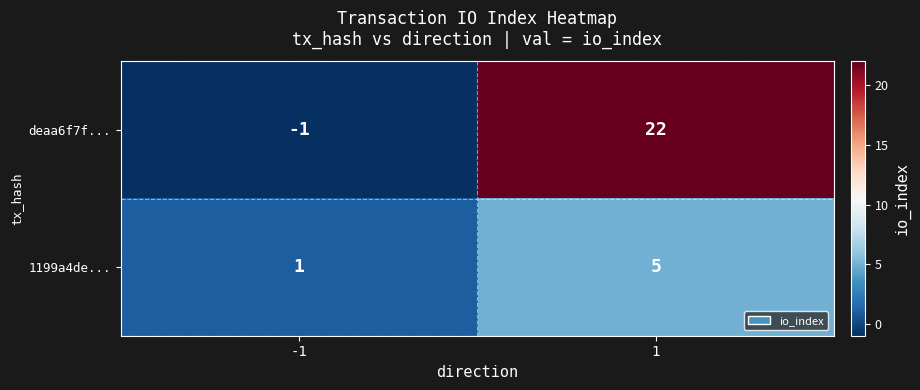

Reading left to right, transcribe all the data shown in this chart.

deaa6f7f...: -1=-1	1=22
1199a4de...: -1=1	1=5